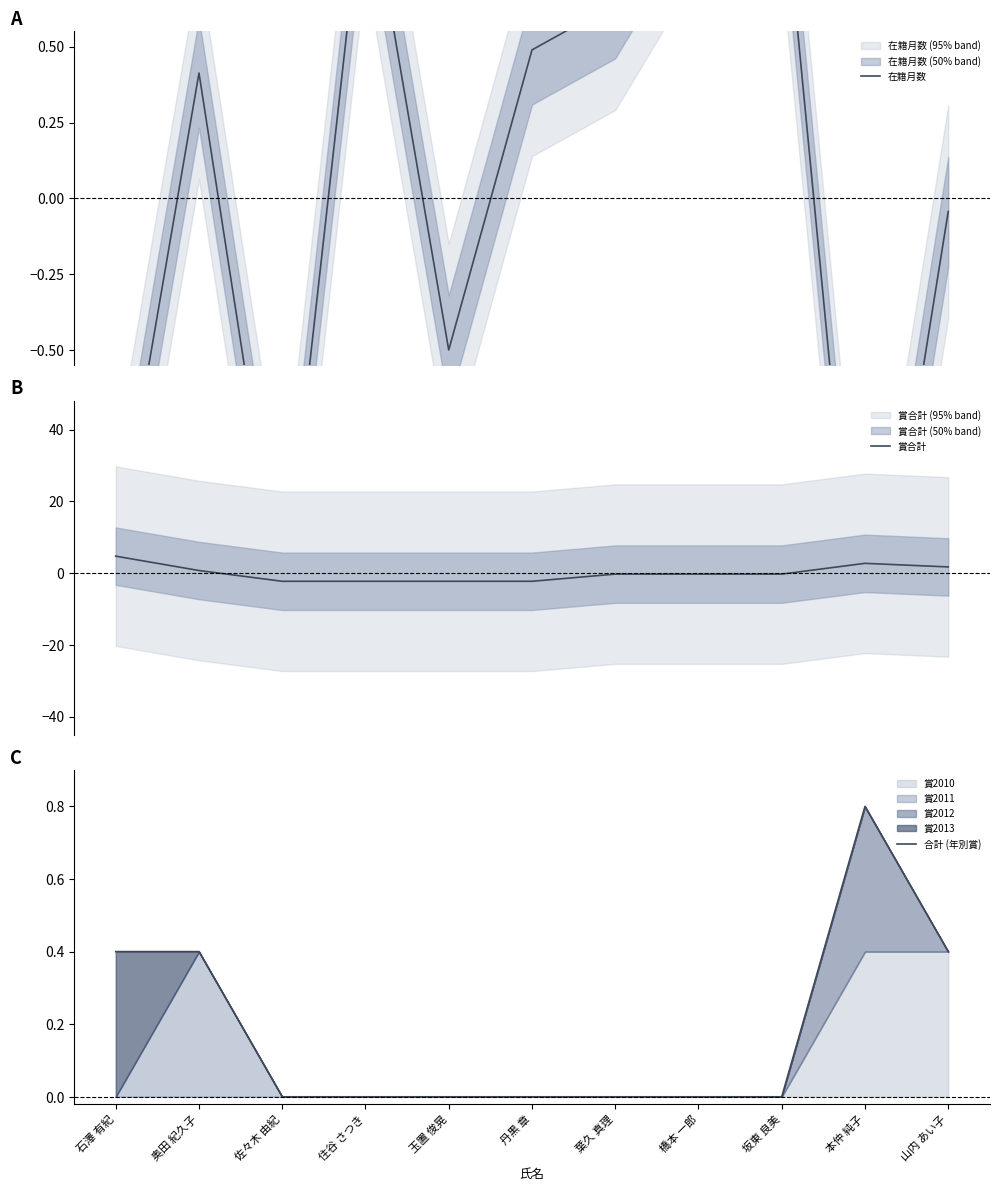

The 合計 (年別賞) series shows -0.3 at 佐々木 由紀. True or false?

False